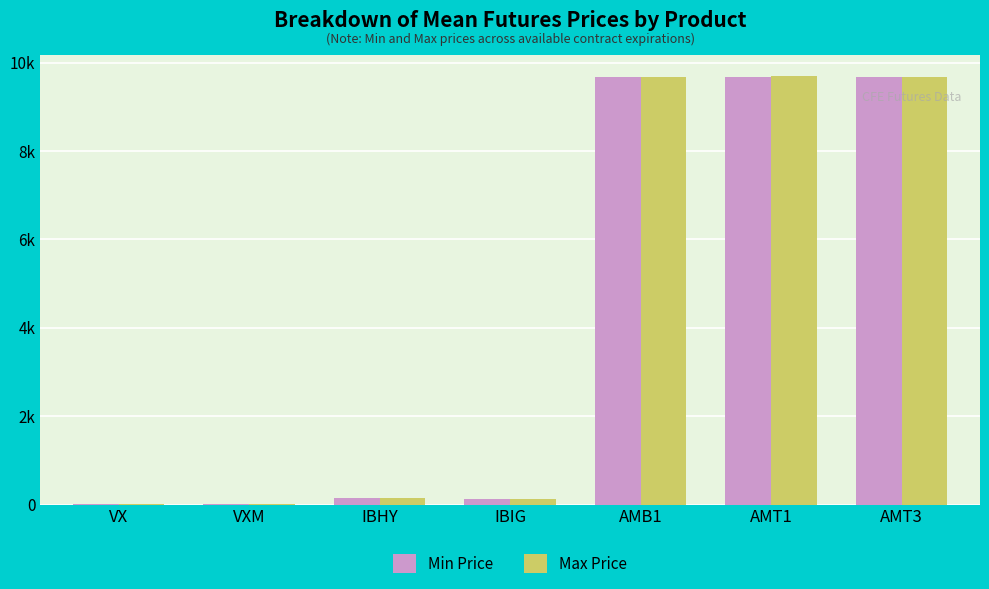

Does the chart contain stacked bars?

No